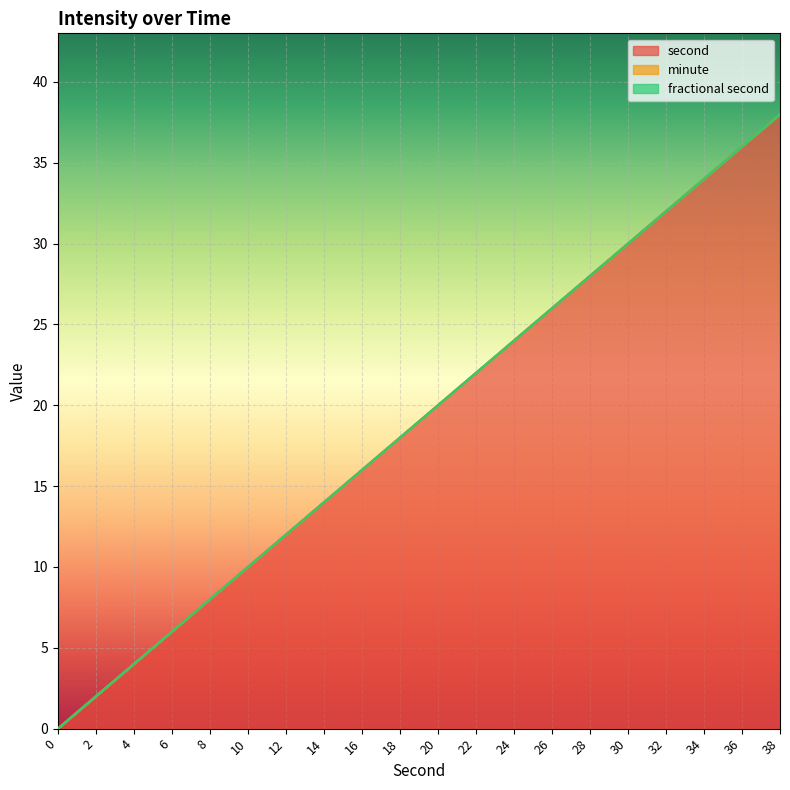

What is the average value of the second series?

19